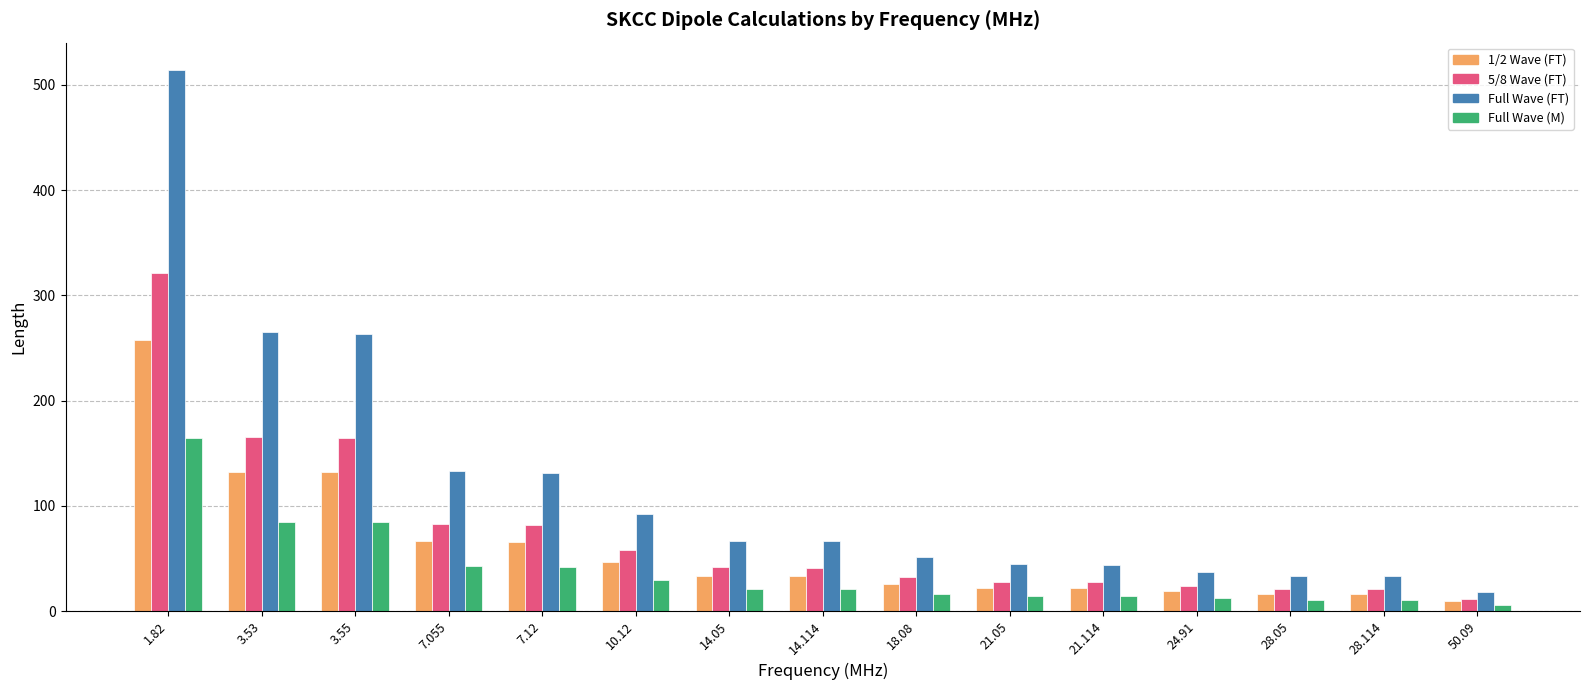

At which category is the sum across all series the highest?

1.82